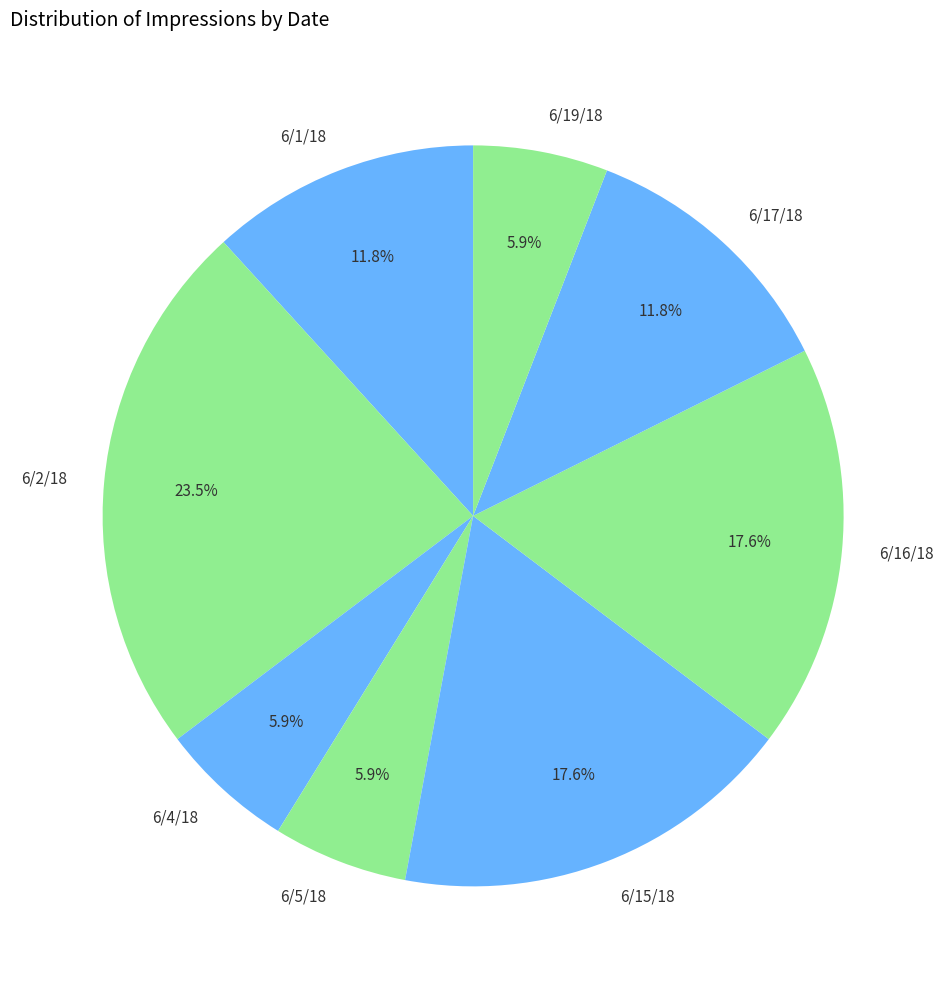

What is the ratio of the value at 6/16/18 to the value at 6/15/18?

1.0